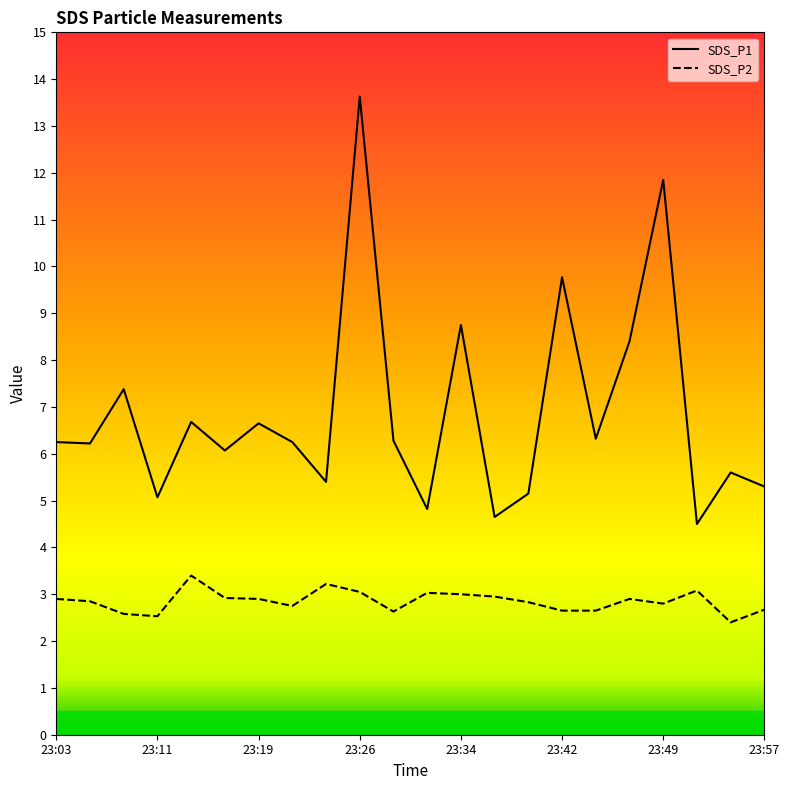

List the series in order of their overall mean, highest first.

SDS_P1, SDS_P2